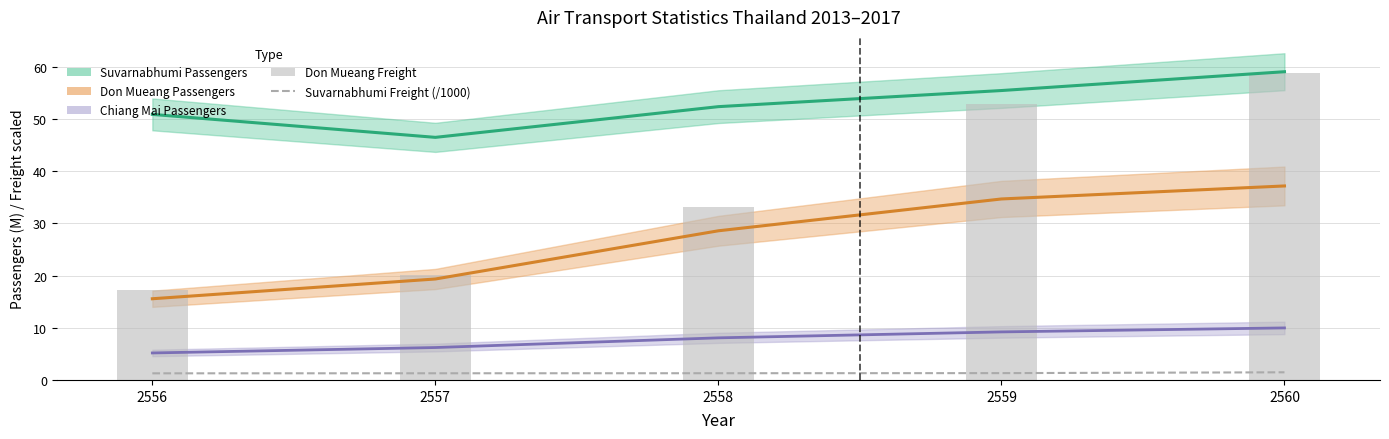

At which label does Suvarnabhumi Freight (M kg /1000) reach its minimum?

2556